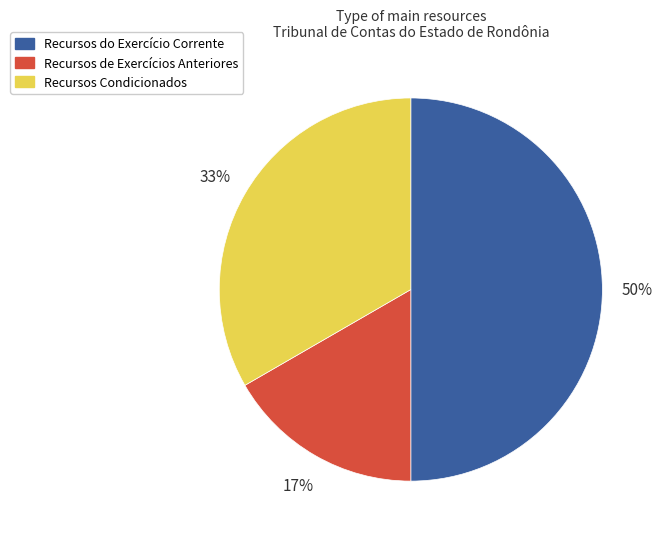

Rank the categories by value from lowest to highest.

Recursos de Exercícios Anteriores, Recursos Condicionados, Recursos do Exercício Corrente